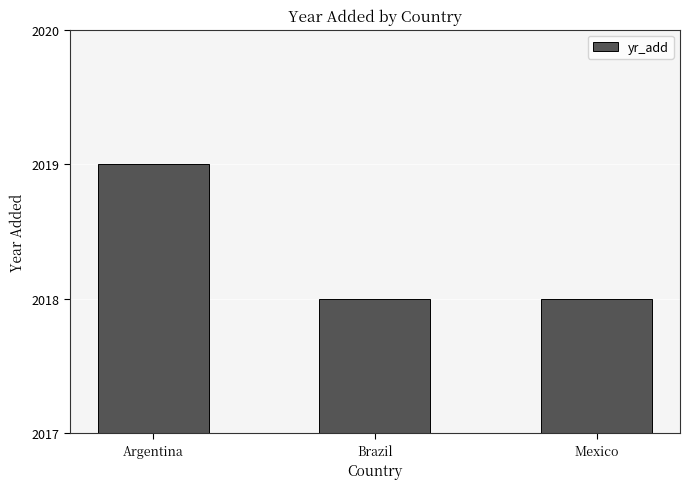

What is the label of the 1st bar from the left?

Argentina